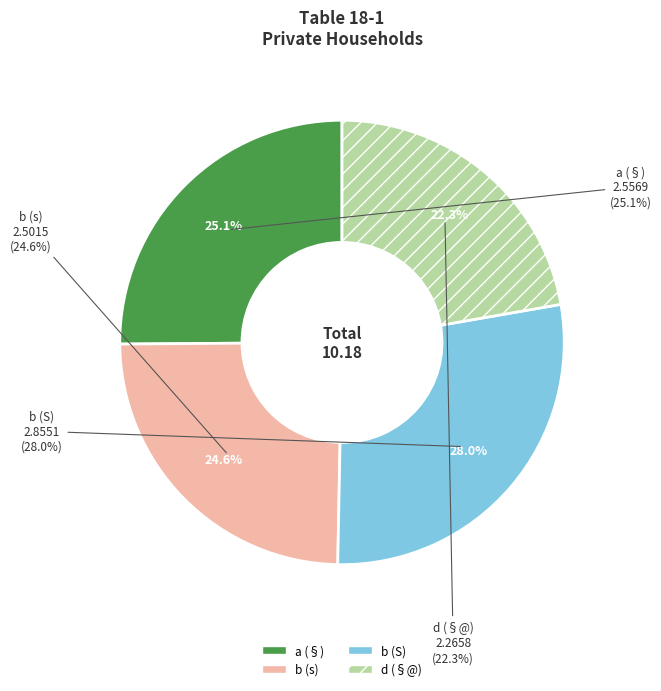

What is the smallest slice in the pie chart?

d